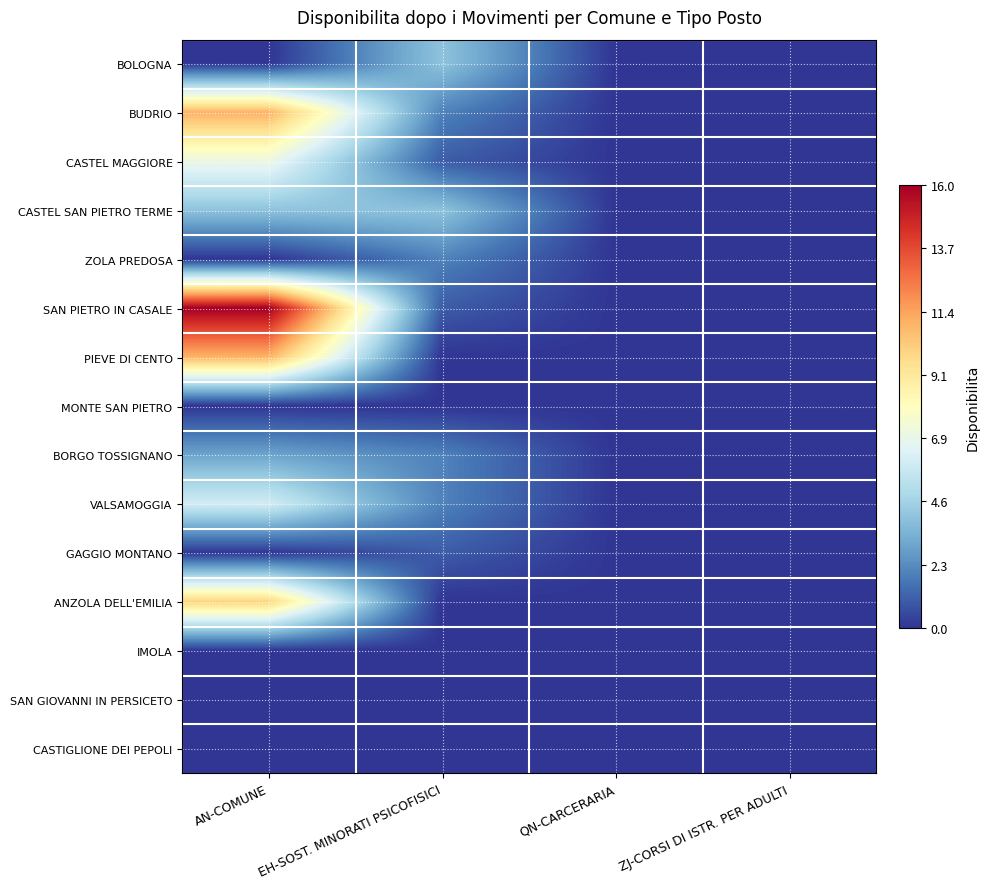

Between AN-COMUNE and EH-SOST. MINORATI PSICOFISICI, which series saw the biggest shift?

SAN PIETRO IN CASALE